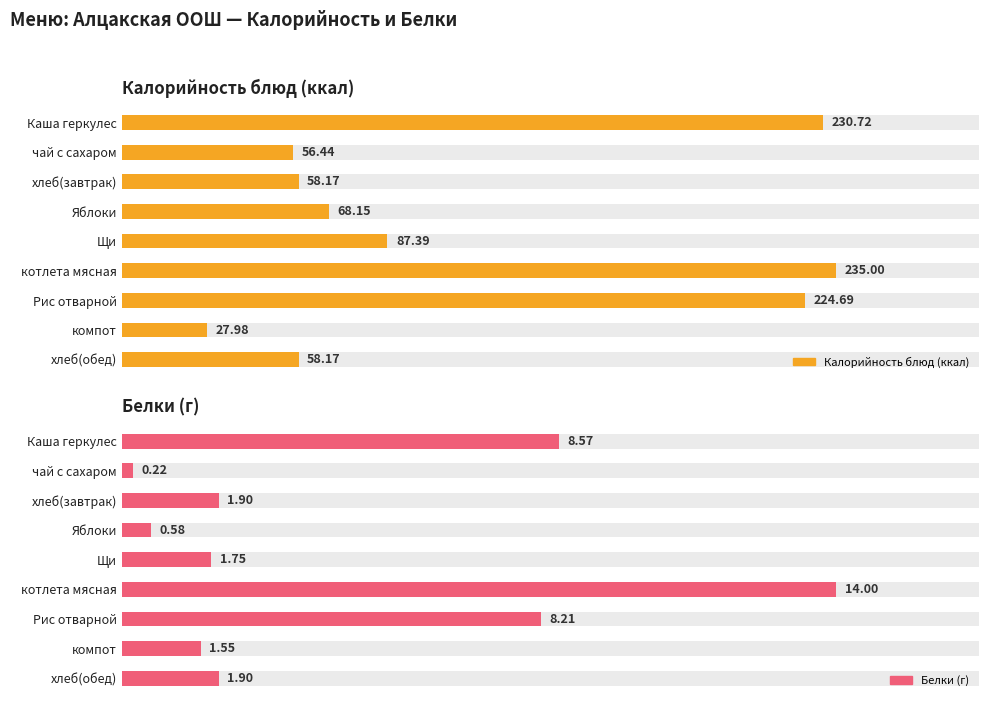

What is the lowest value of the Белки series?

0.2